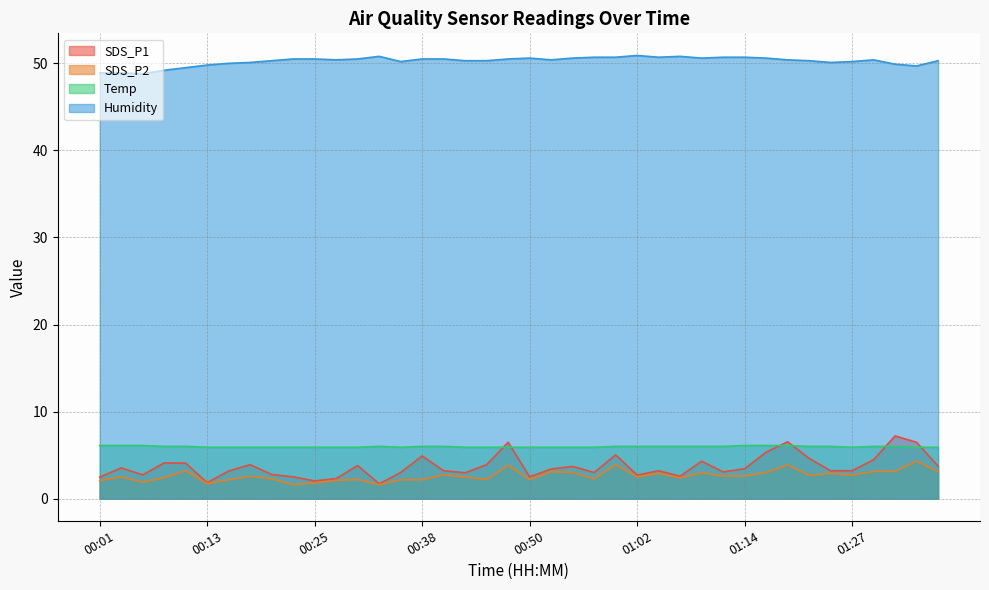

Count the Temp values in the range 5 to 6.

34